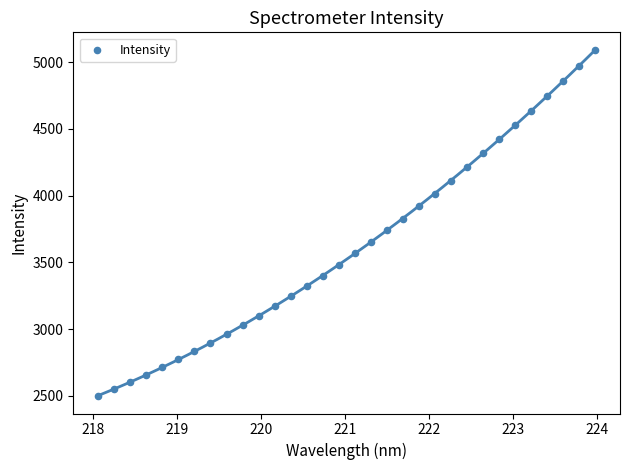

What is the range of X values (max minus min)?

5.9